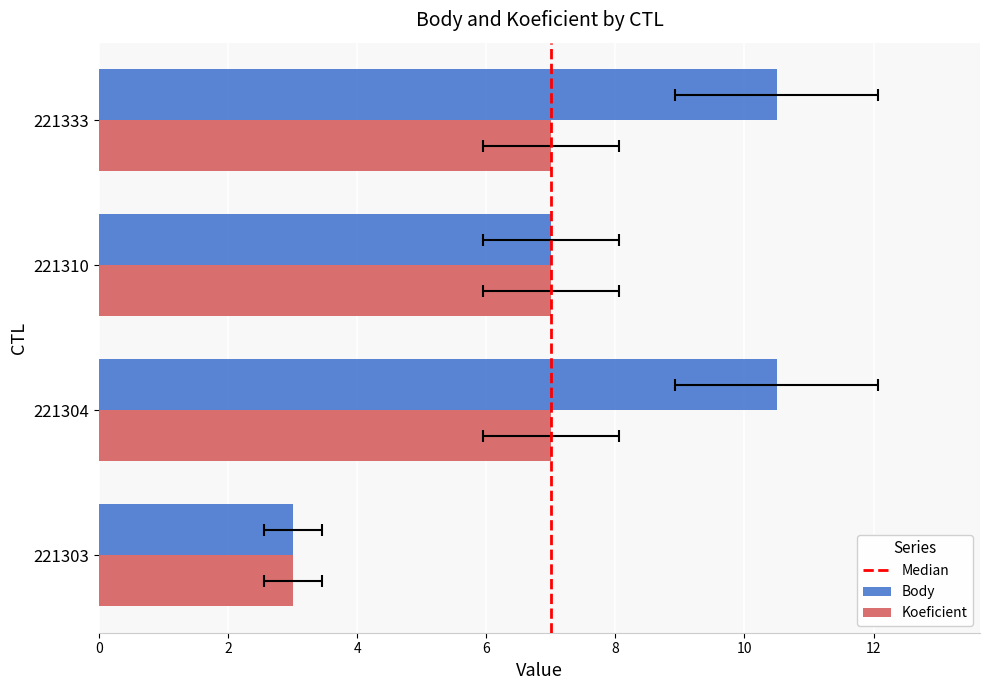

Between 221304 and 221310, which is larger?

221304